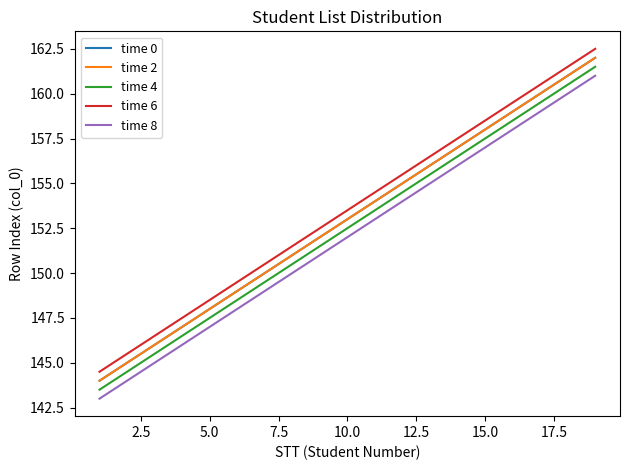

True or false: time 2 and time 8 cross at least once.

False